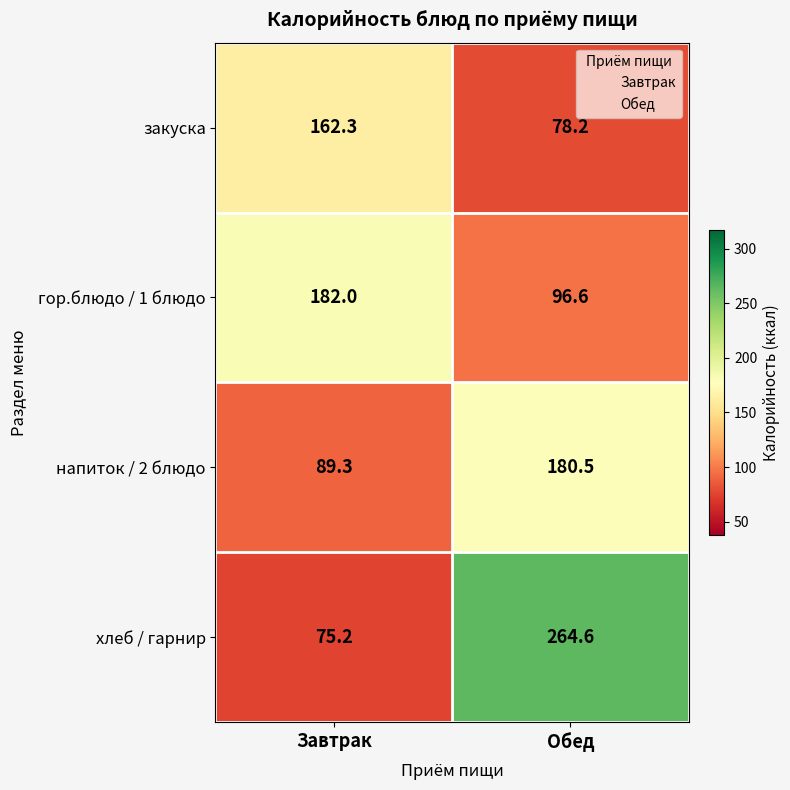

Is it true that гор.блюдо / 1 блюдо equals 182.0 at Завтрак?

True